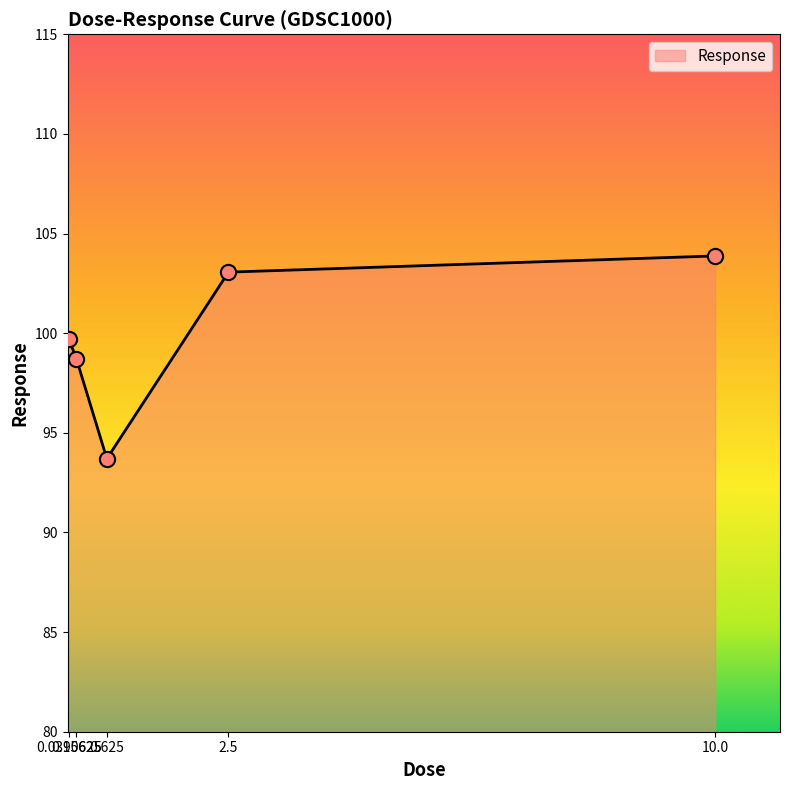

What is the ratio of the value at 0.0390625 to the value at 0.625?

1.1